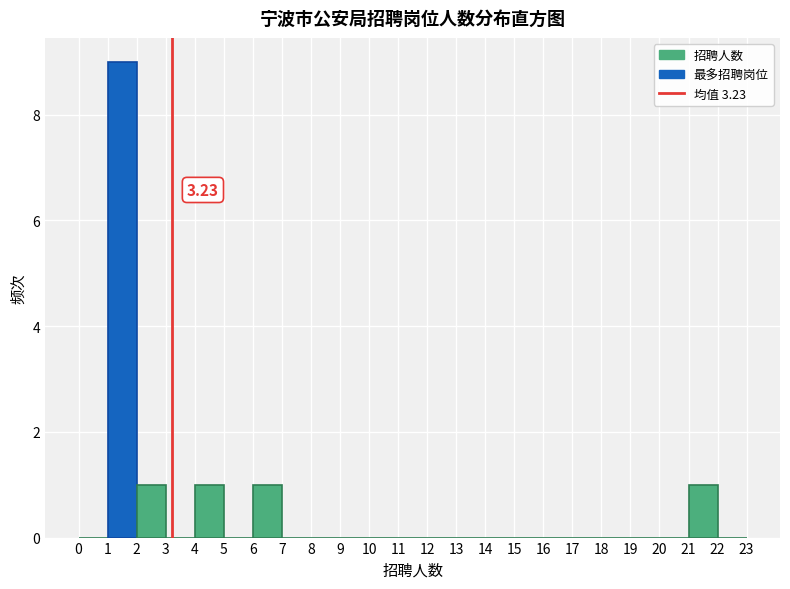

Which range on the x-axis has the tallest bar?

1 to 2